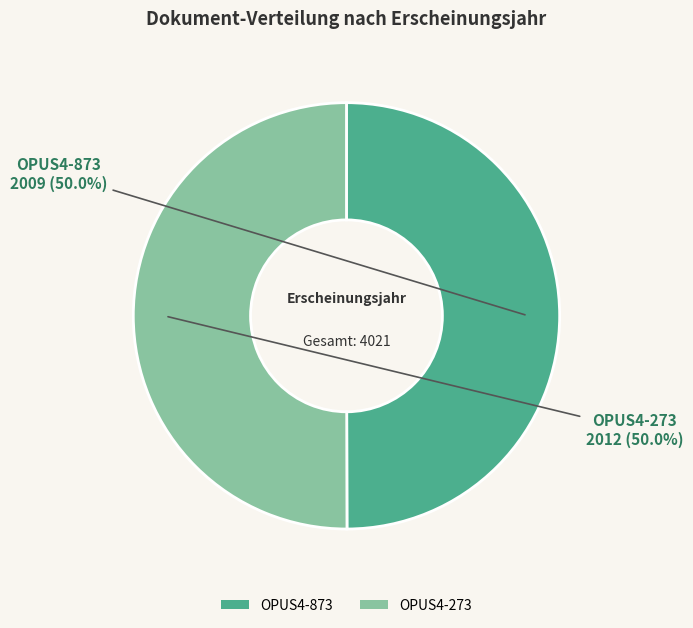

To the nearest percent, what portion does OPUS4-273 represent?

50%